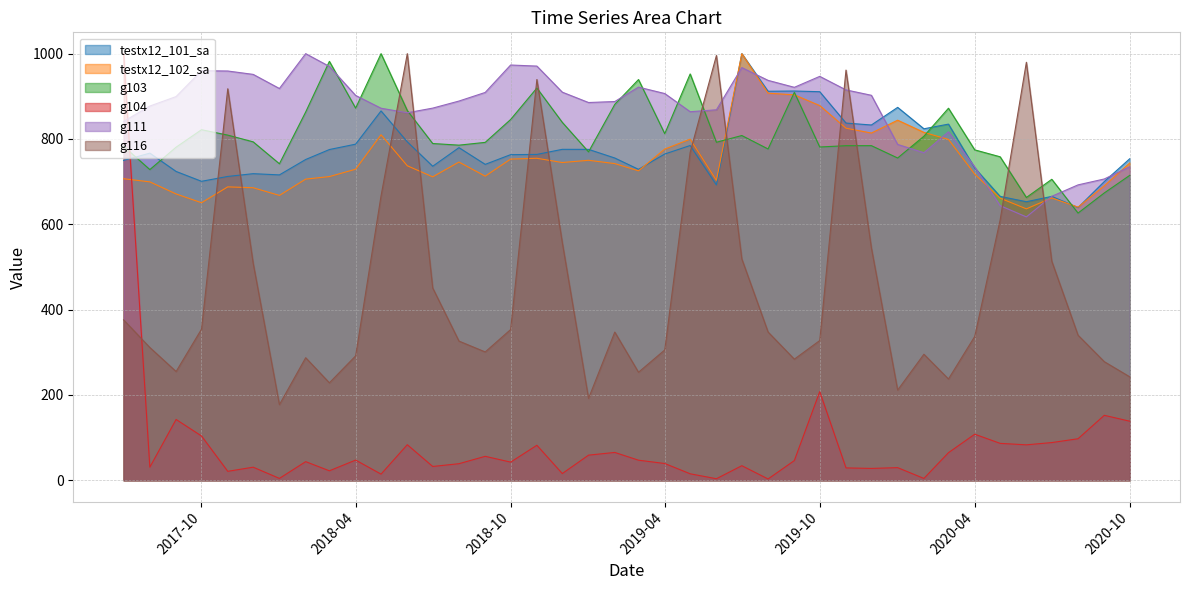

At which category does g103 reach its first local valley?

2017-08-01